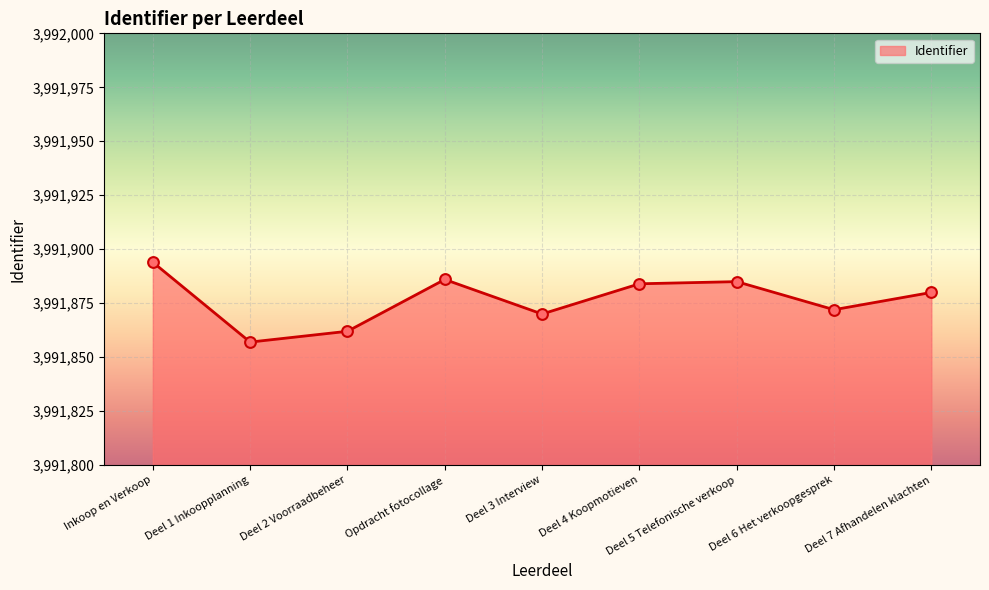

Which has a higher value, Deel 3 Interview or Deel 7 Afhandelen klachten?

Deel 7 Afhandelen klachten